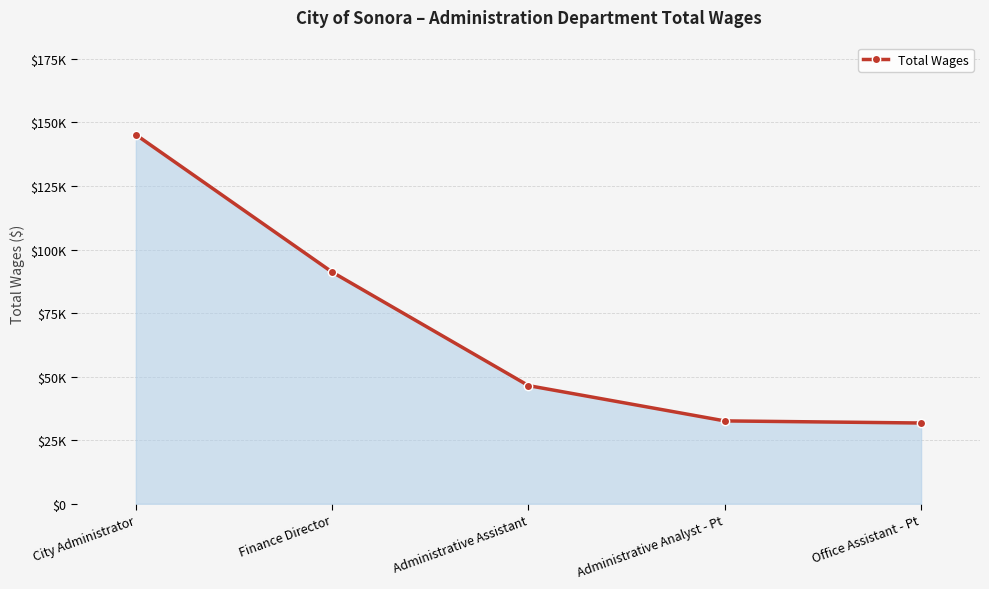

At which label does the data first exceed 46476?

City Administrator